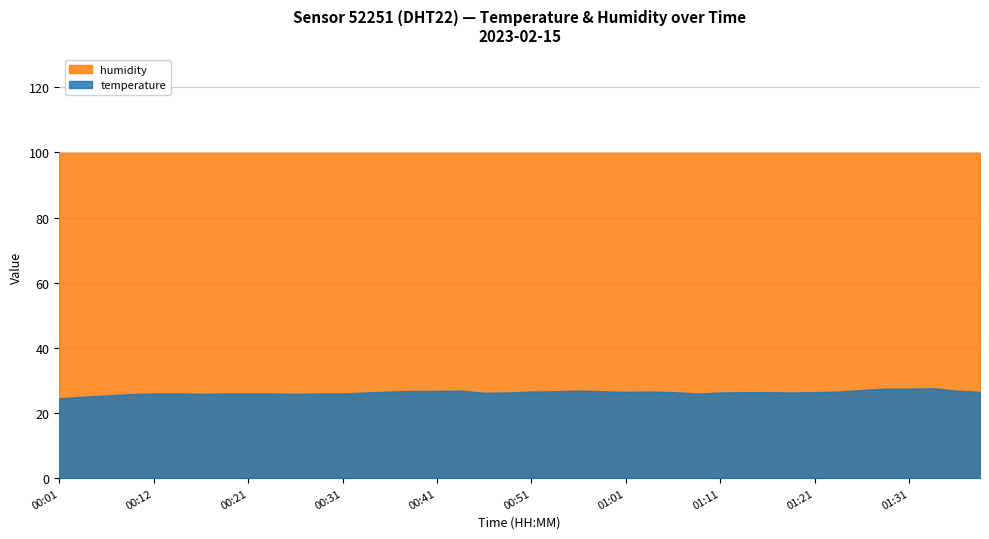

Where is the first local minimum for temperature?

00:17